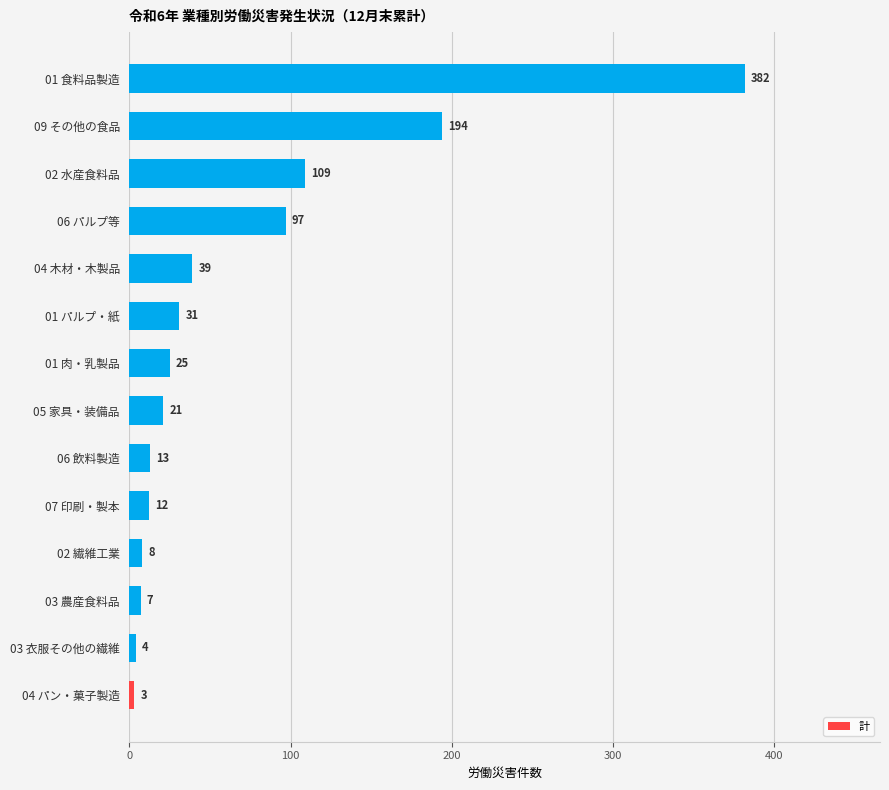

Rank the categories by value from lowest to highest.

04 パン・菓子製造, 03 衣服その他の繊維, 03 農産食料品, 02 繊維工業, 07 印刷・製本, 06 飲料製造, 05 家具・装備品, 01 肉・乳製品, 01 パルプ・紙, 04 木材・木製品, 06 パルプ等, 02 水産食料品, 09 その他の食品, 01 食料品製造